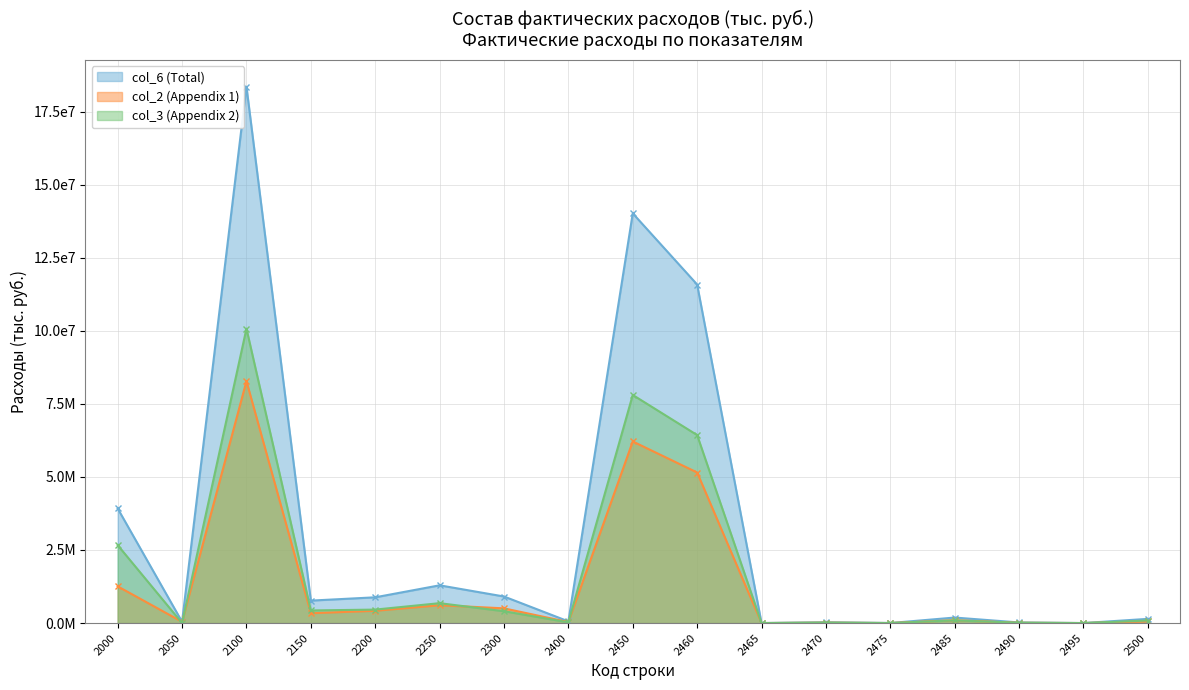

Which series ends up on top after the final intersection of col_3 (Appendix 2) and col_2 (Appendix 1)?

col_3 (Appendix 2)